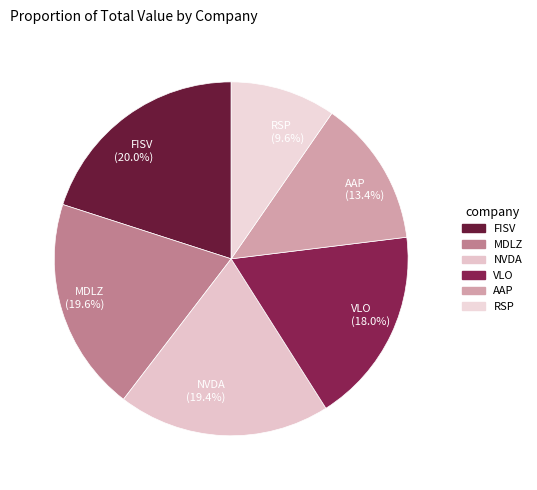

Does any single category account for the majority?

No